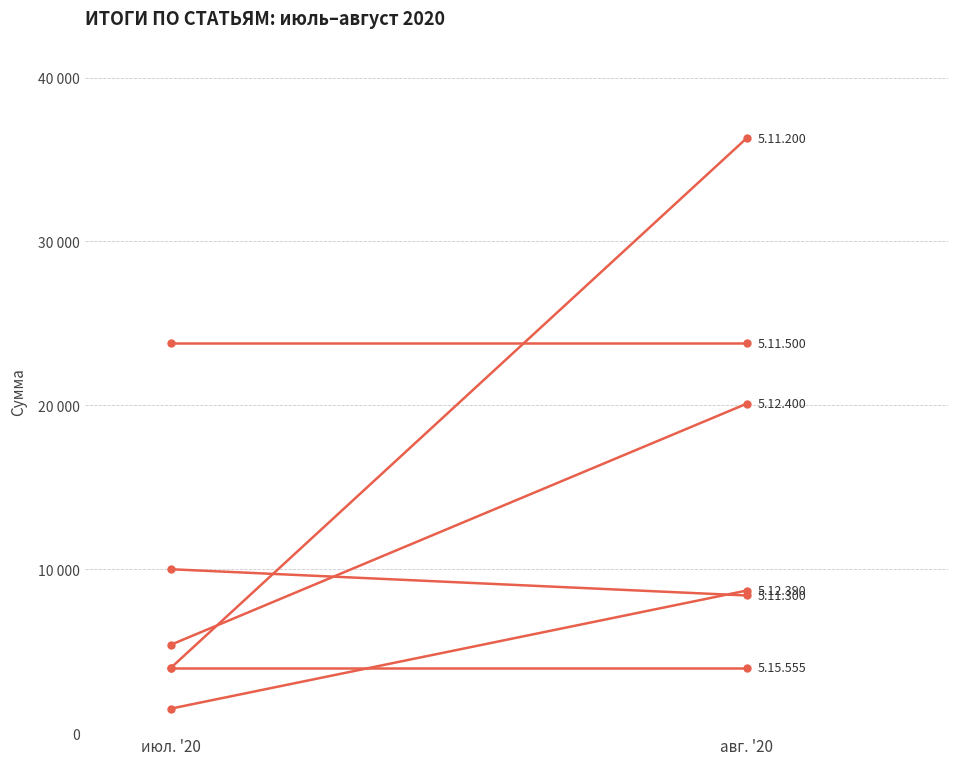

What is the total value across all series at авг?

101300